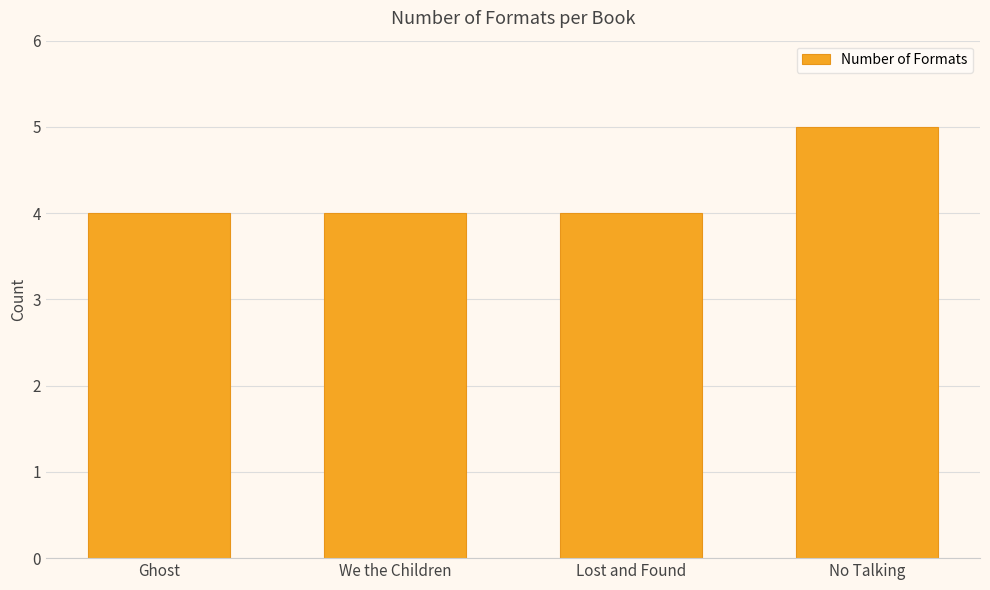

True or false: the data shows 2 at We the Children.

False